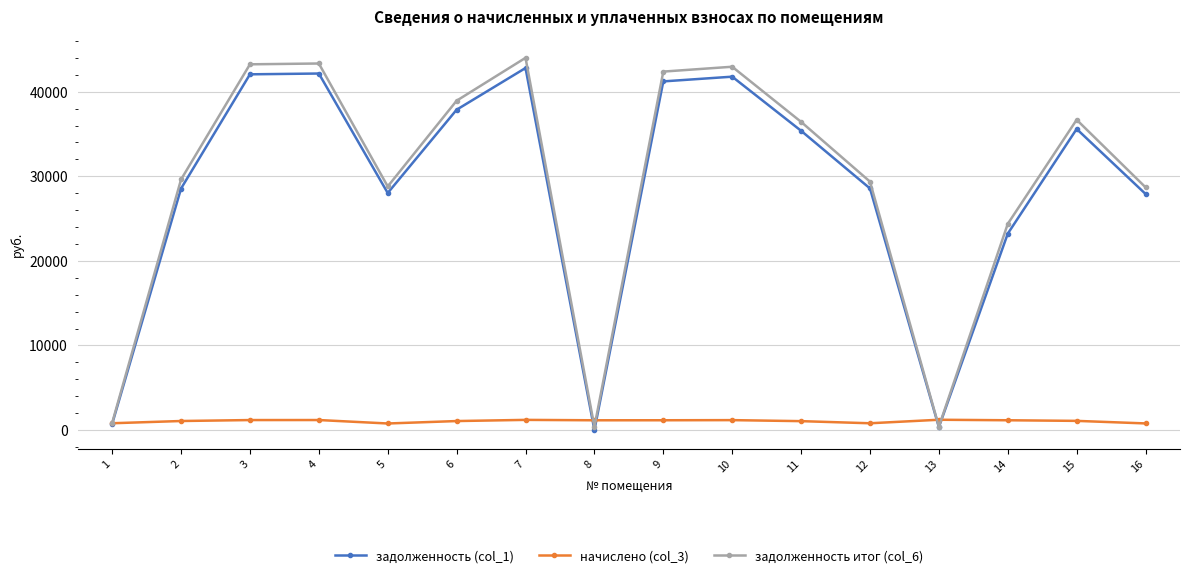

What is the difference between the maximum and second lowest values in the задолженность (col_1) series?

42447.1